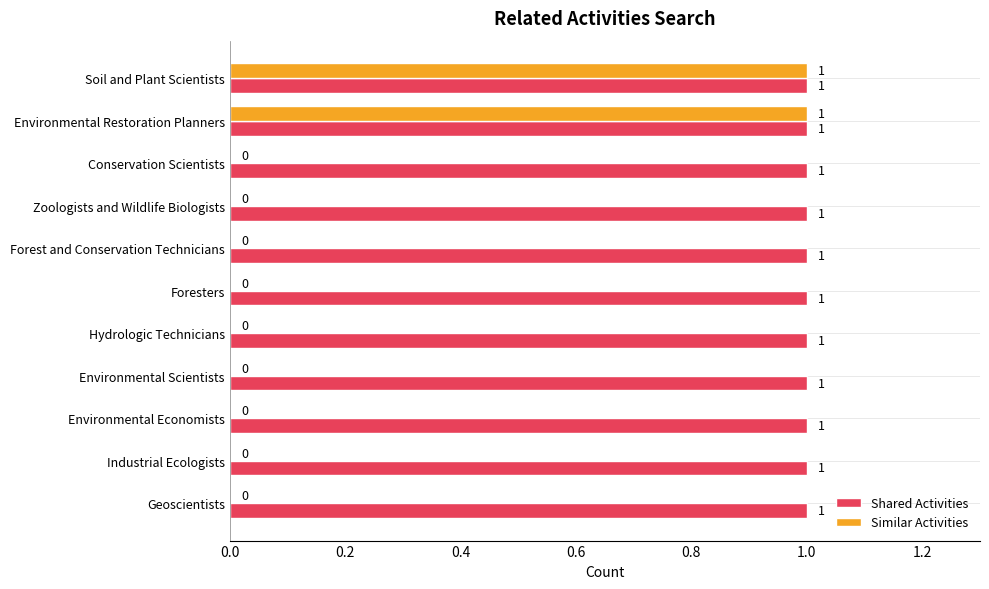

How many distinct data groups are displayed?

2